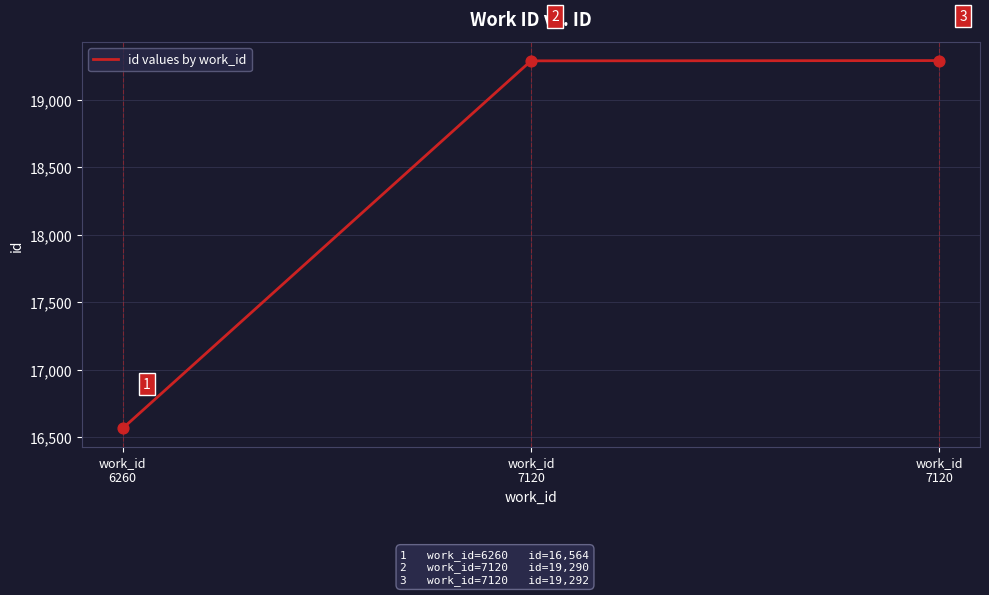

What is the change in value from work_id
6260 to work_id
7120?

+2726